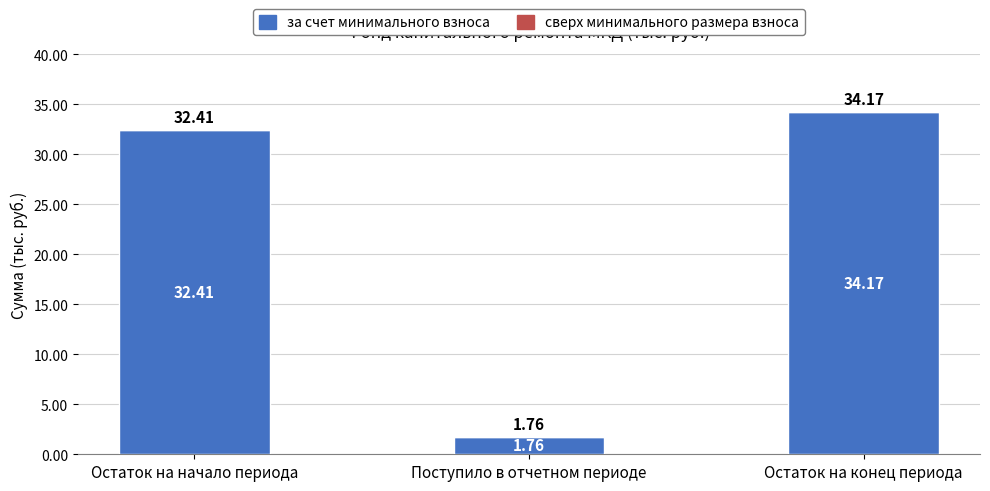

Count the number of data series in this chart.

1